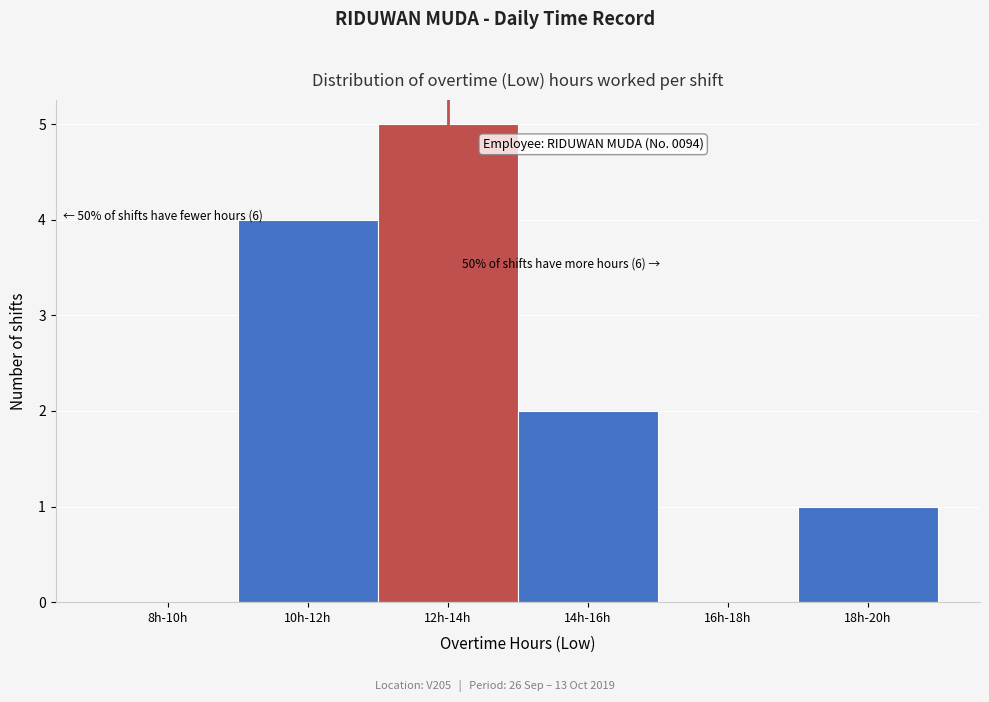

Reading left to right, transcribe all the data shown in this chart.

8h-10h=0	10h-12h=4	12h-14h=5	14h-16h=2	16h-18h=0	18h-20h=1